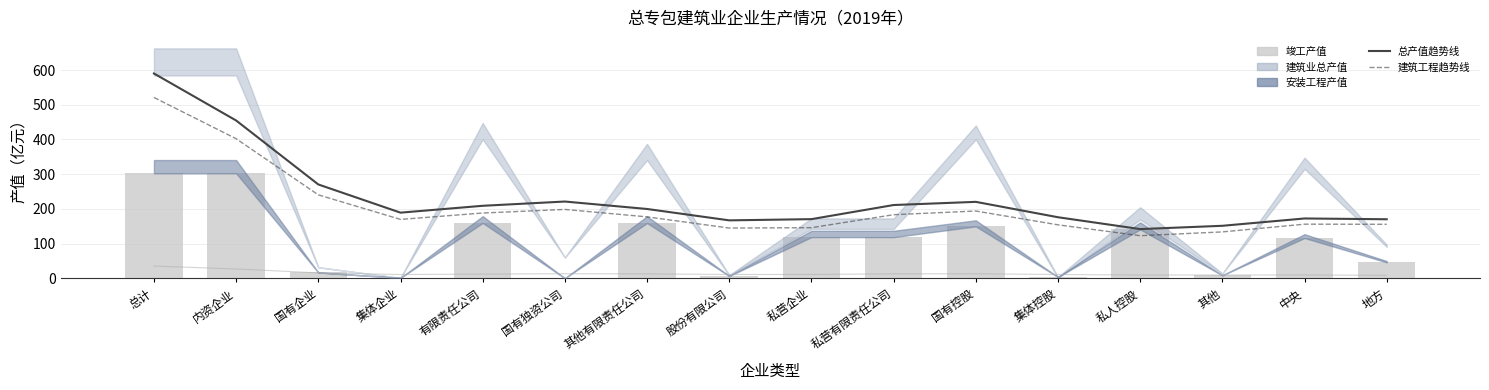

What is the sum of the 竣工产值 values at 国有控股 and 国有企业?

166.3